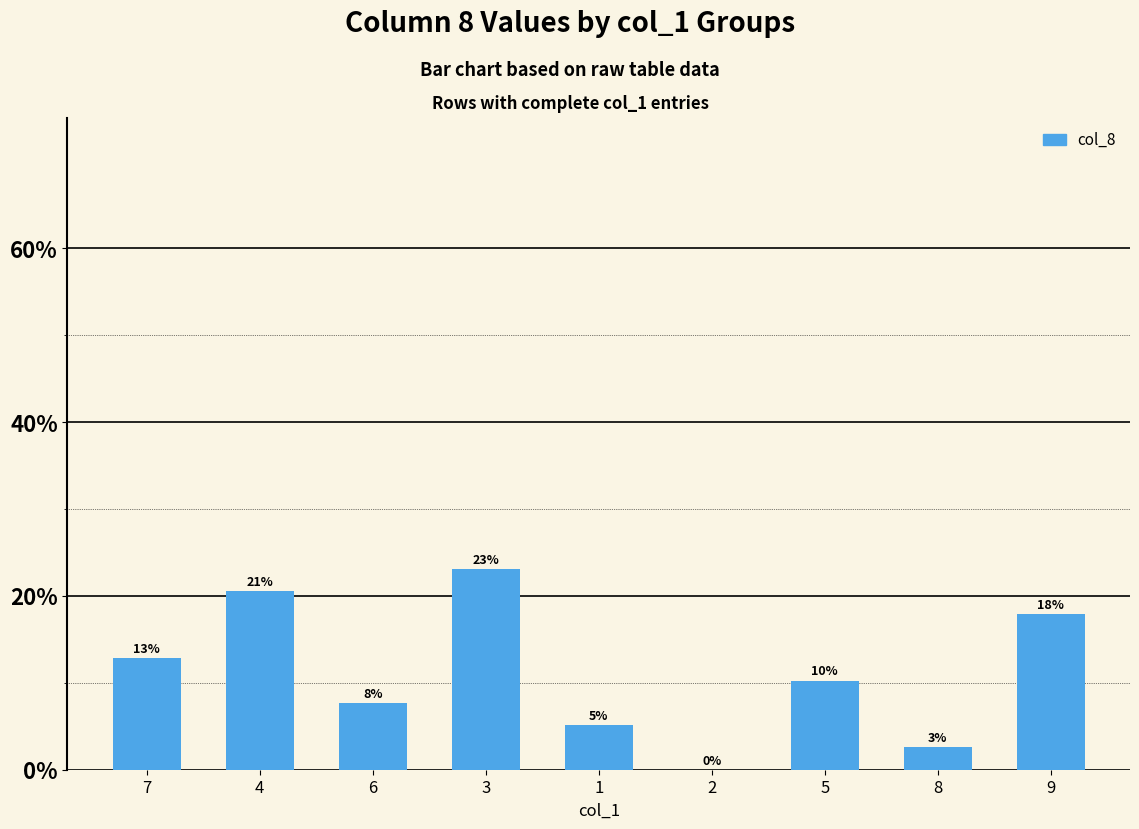

Are the bars horizontal?

No